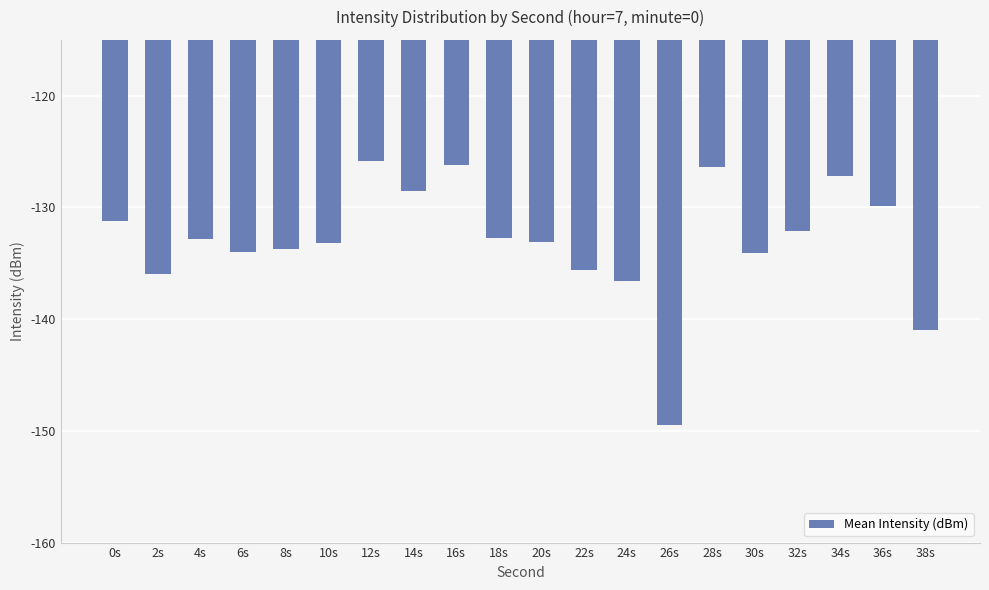

What is the sum of all values?

-2659.6